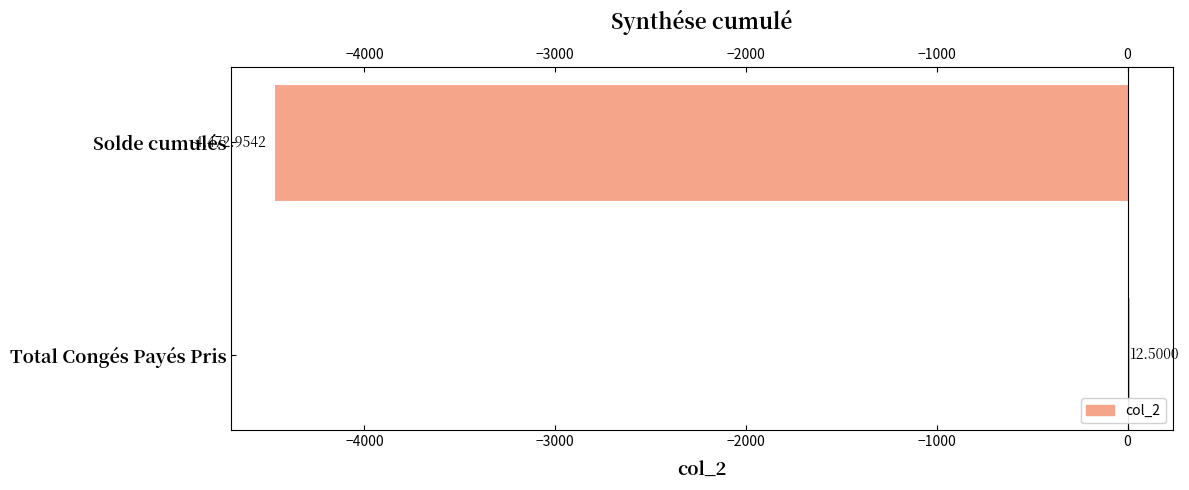

How many series are shown in this chart?

1